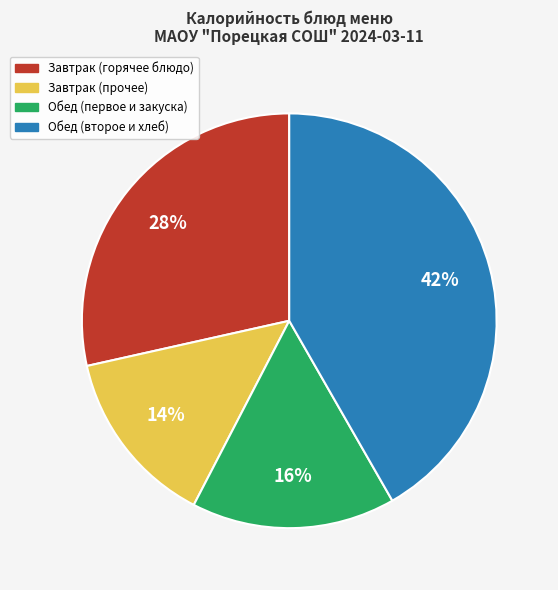

Is there any slice that represents more than half of the pie?

No